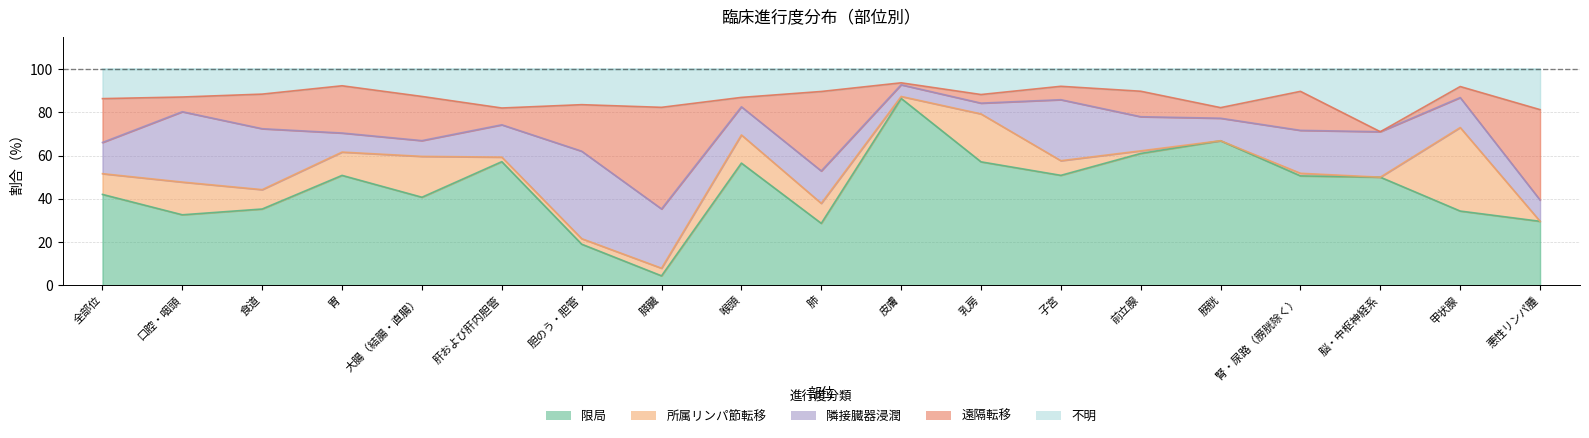

What value does the 所属リンパ節転移 series have at 全部位?

9.6